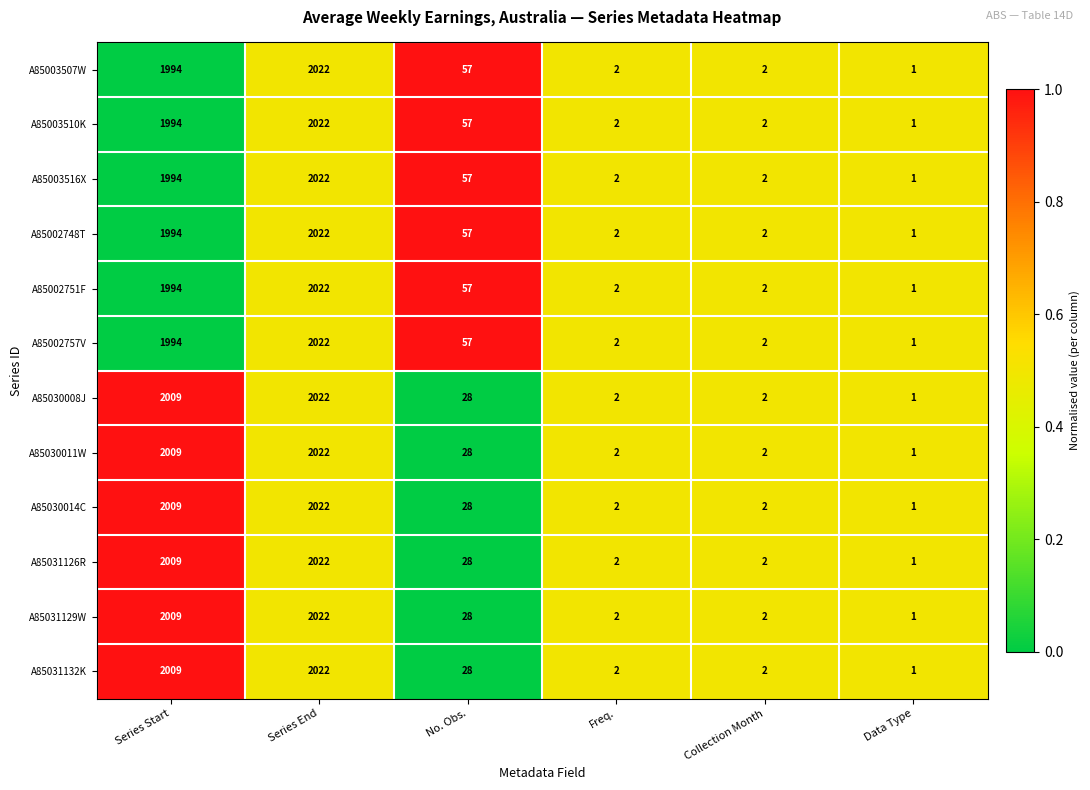

At which label is A85031129W closest to 1011?

No. Obs.